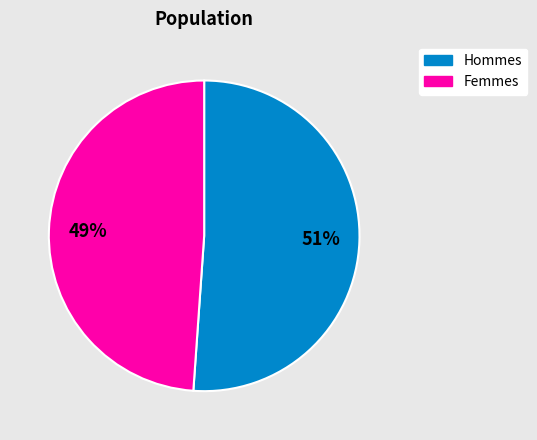

To the nearest percent, what portion does Hommes represent?

51%